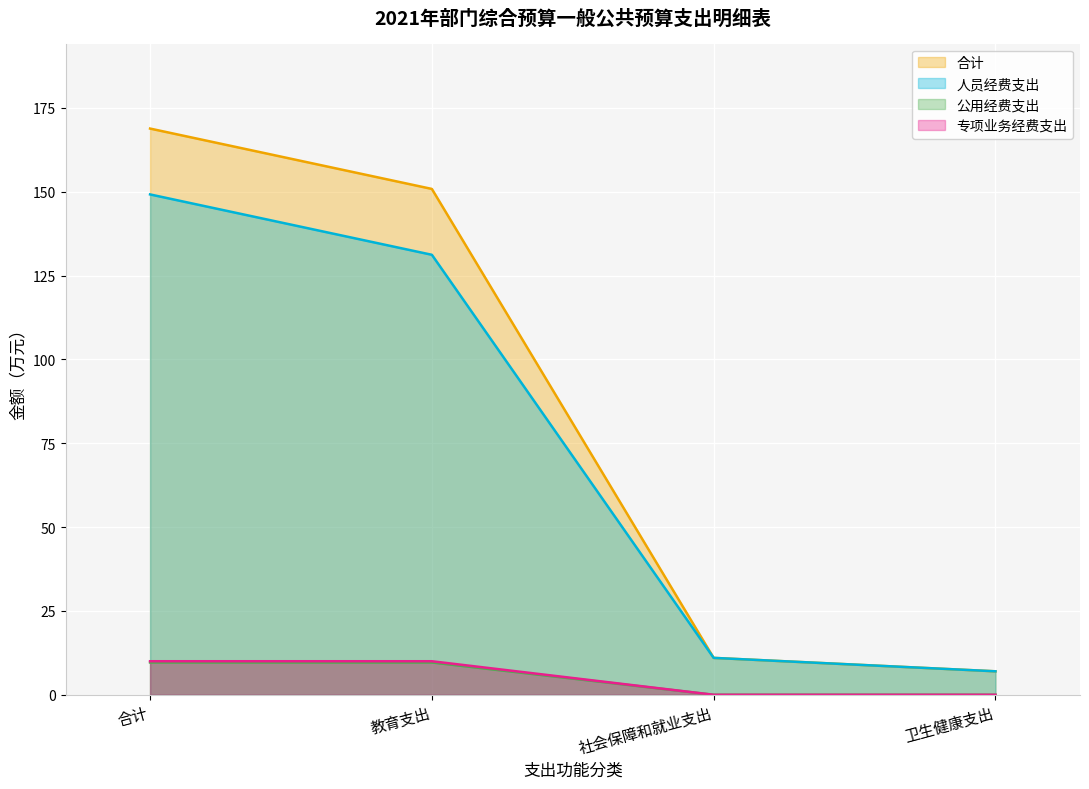

True or false: 专项业务经费支出 has a value of 10.0 at 教育支出.

True